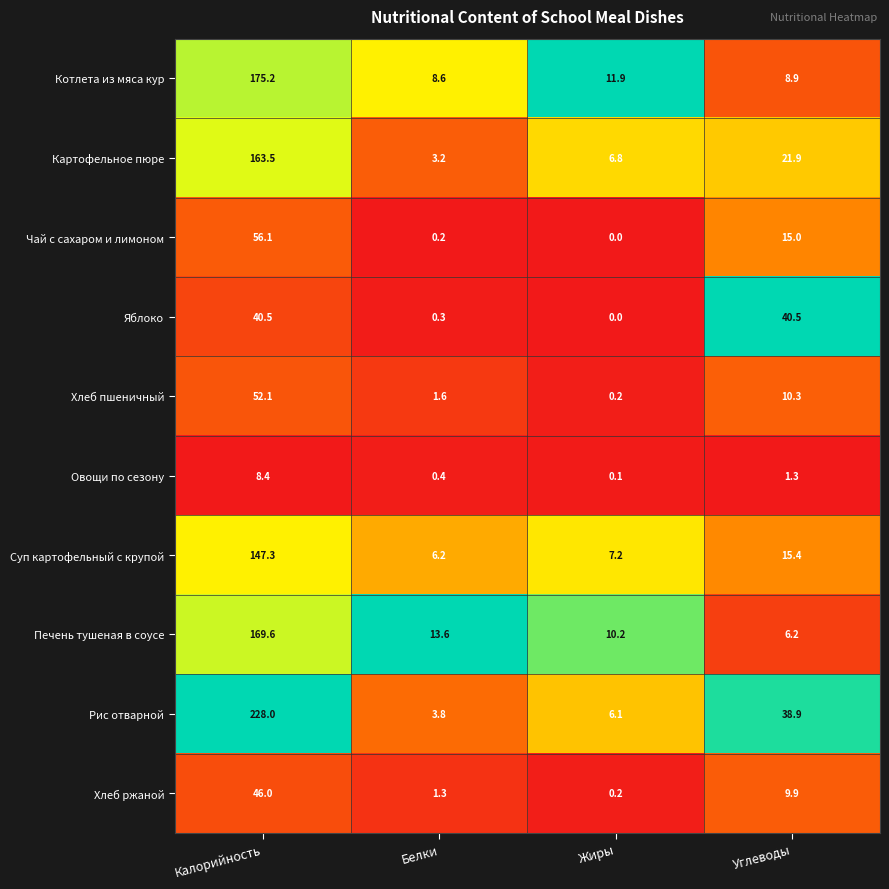

What is the maximum value shown in the chart?

228.0